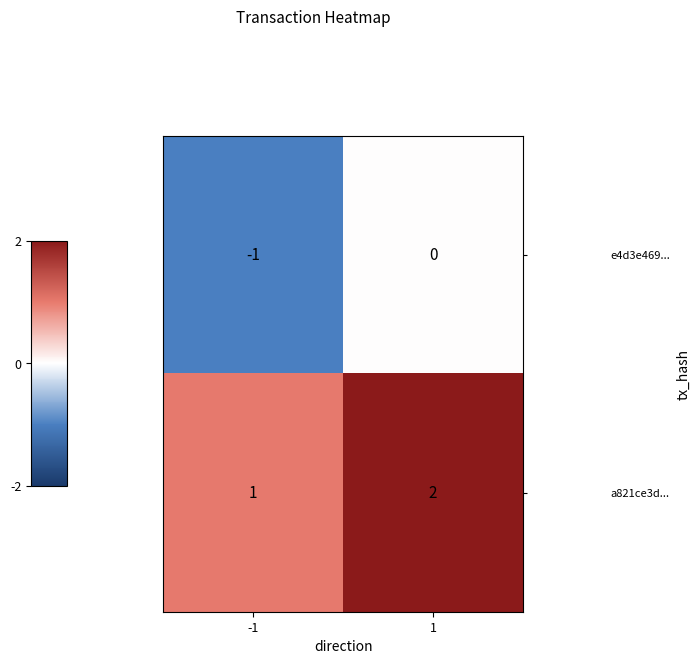

How many series are shown in this chart?

2